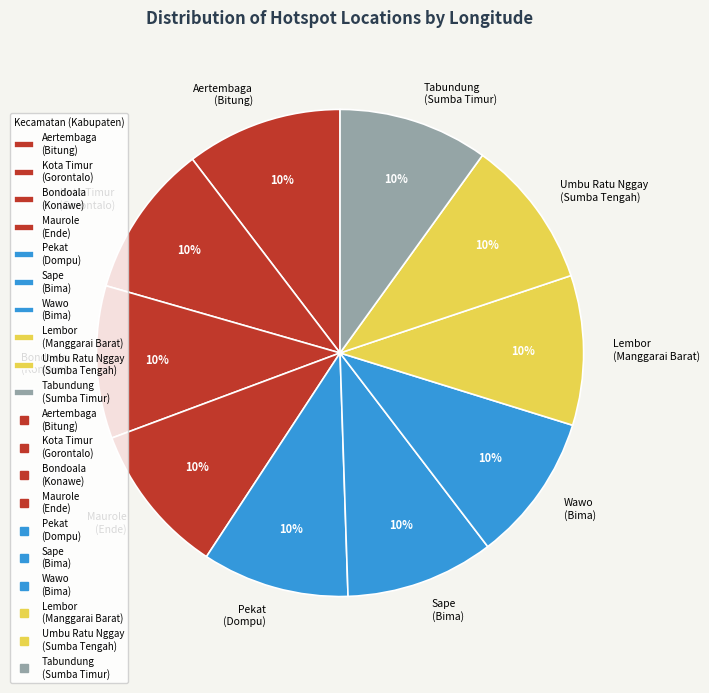

True or false: Sape (Bima) accounts for 10% of the total.

True